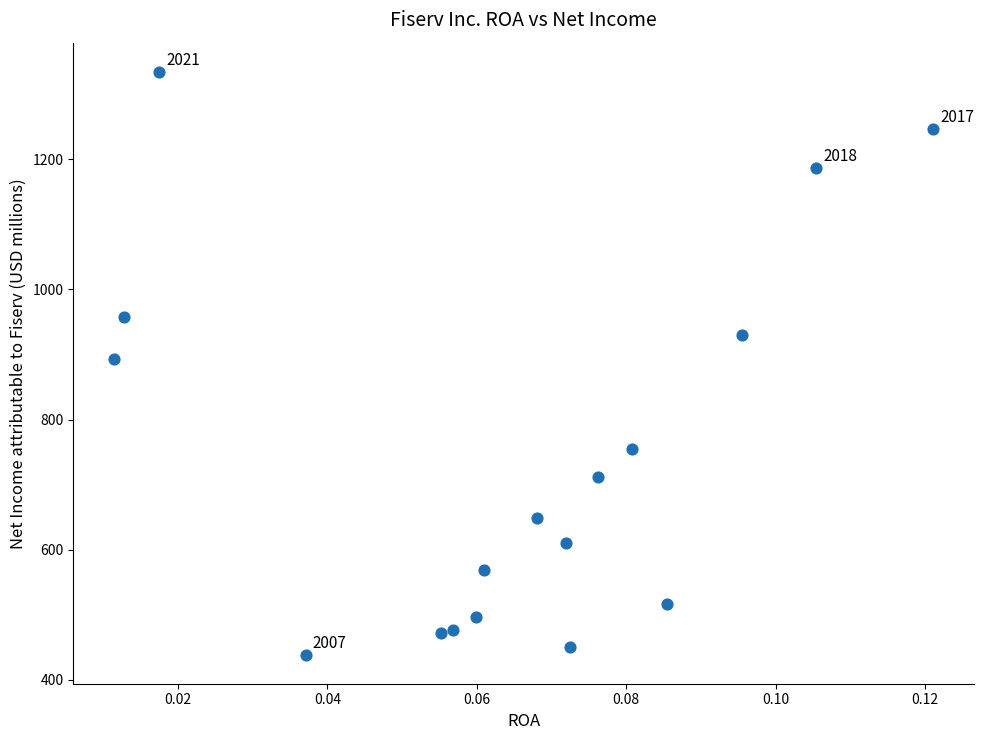

What is the range of Y values (max minus min)?

895